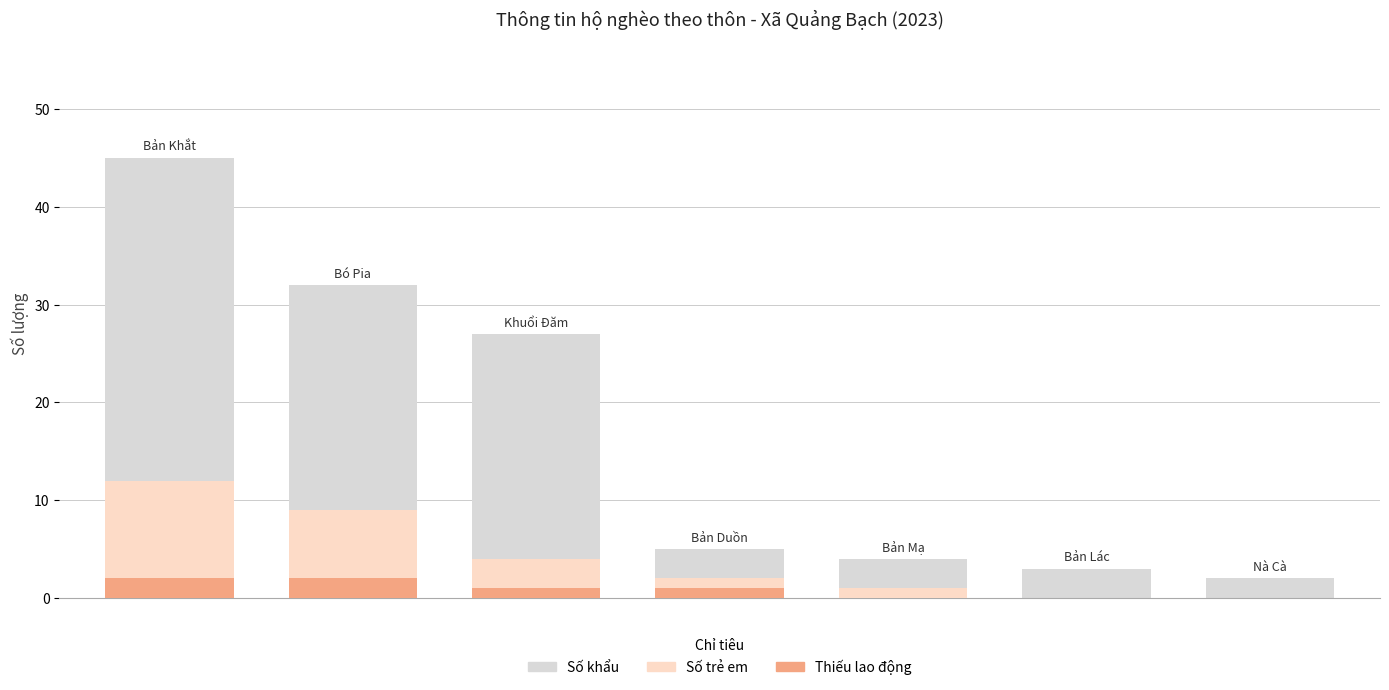

Reading right to left, what are all the values shown in this chart?

Số khẩu: 2	3	4	5	27	32	45
Số trẻ em: 0	0	1	2	4	9	12
Thiếu lao động: 0	0	0	1	1	2	2